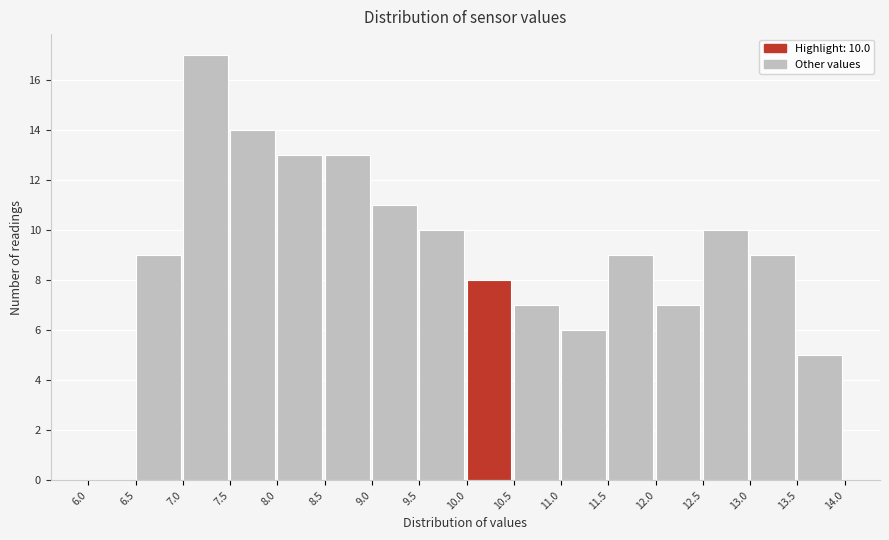

Over which range of the x-axis is the bar tallest?

7.0 to 7.5